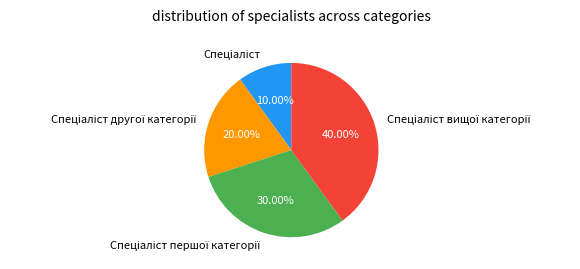

Is there any slice that represents more than half of the pie?

No